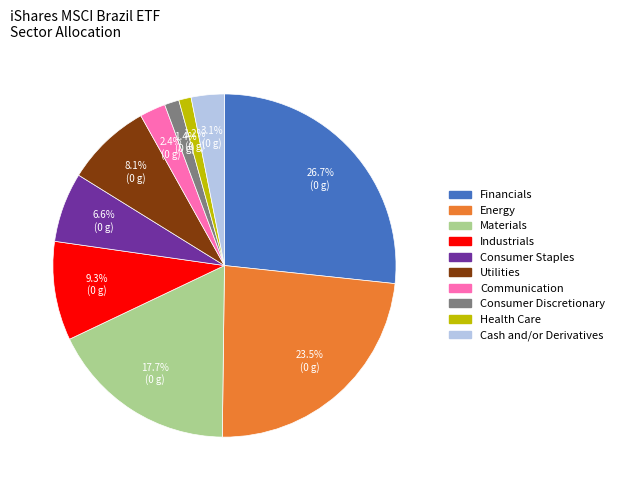

Does any single category account for the majority?

No